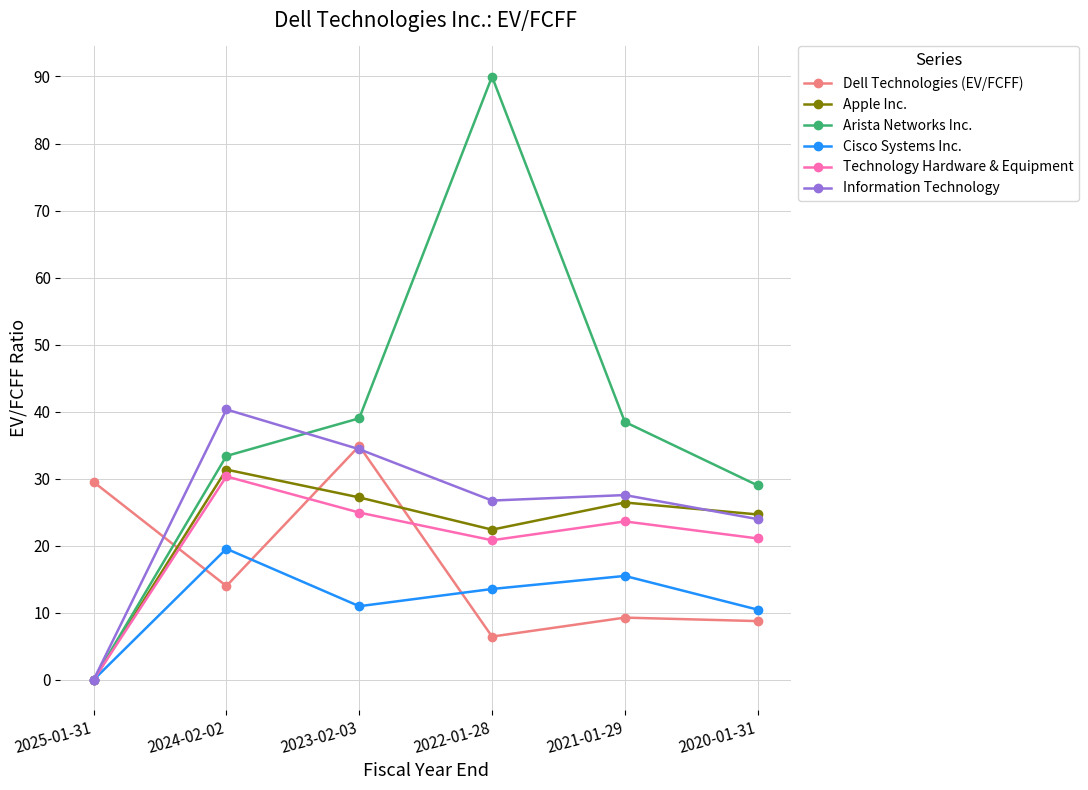

How many series are shown in this chart?

6